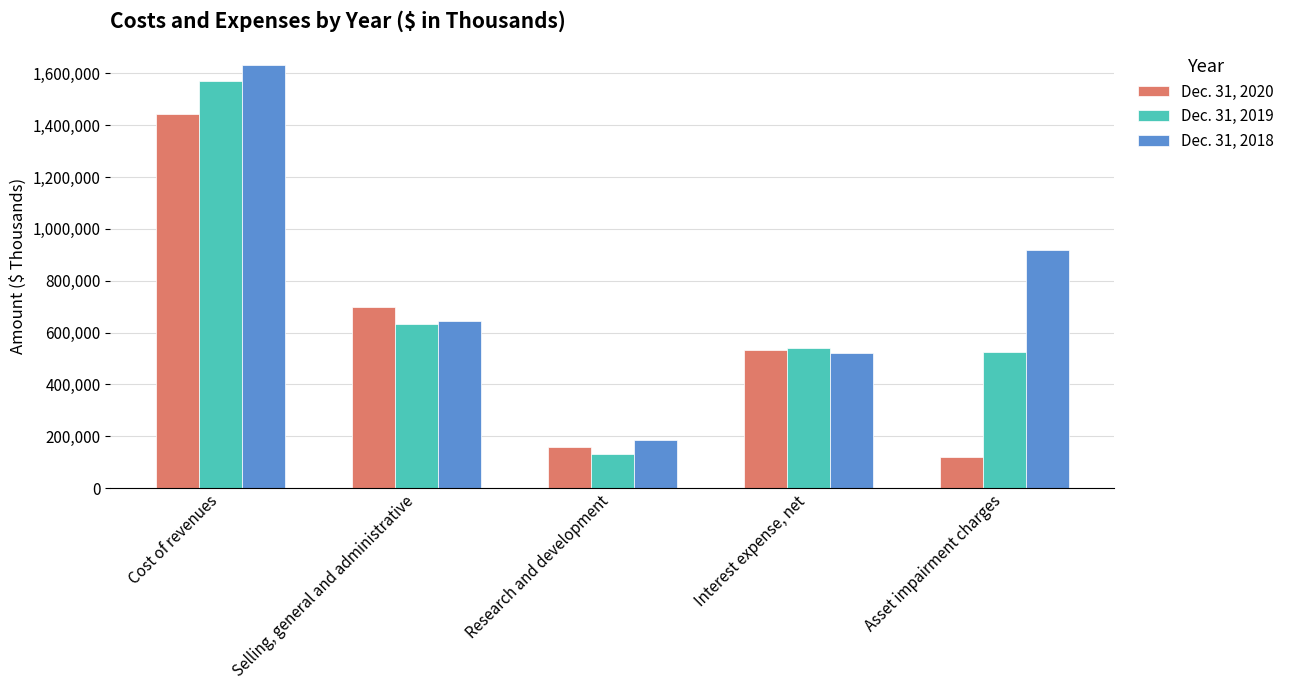

What is the label of the 5th bar from the left?

Asset impairment charges